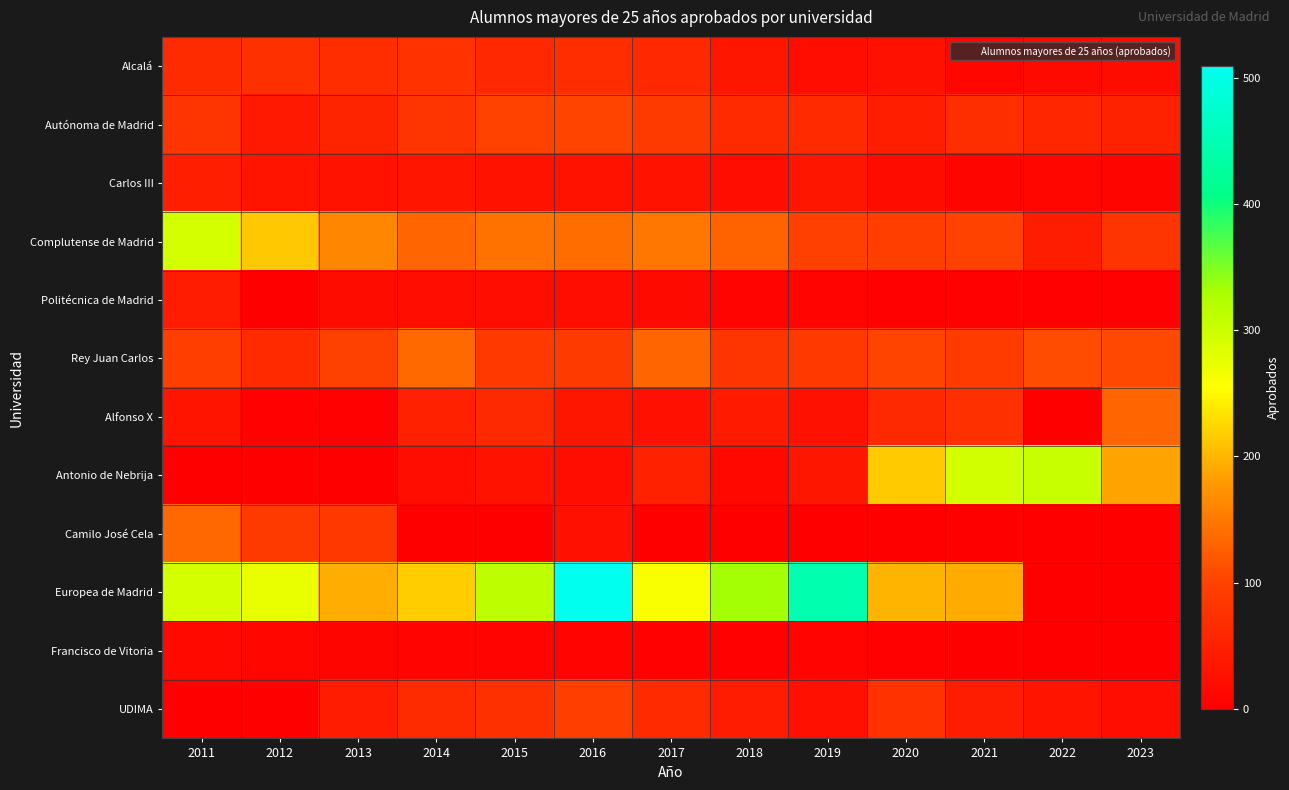

Reading right to left, list all the values displayed in this chart.

Alcalá: 2023=18	2022=17	2021=11	2020=26	2019=23	2018=35	2017=61	2016=69	2015=61	2014=77	2013=69	2012=72	2011=66
Autónoma de Madrid: 2023=52	2022=58	2021=71	2020=46	2019=65	2018=65	2017=89	2016=103	2015=101	2014=81	2013=54	2012=39	2011=80
Carlos III: 2023=8	2022=10	2021=9	2020=19	2019=34	2018=21	2017=28	2016=29	2015=28	2014=33	2013=29	2012=30	2011=46
Complutense de Madrid: 2023=81	2022=44	2021=101	2020=95	2019=97	2018=130	2017=149	2016=139	2015=144	2014=133	2013=163	2012=214	2011=293
Politécnica de Madrid: 2023=2	2022=5	2021=2	2020=4	2019=7	2018=6	2017=16	2016=22	2015=20	2014=21	2013=18	2012=0	2011=42
Rey Juan Carlos: 2023=107	2022=111	2021=91	2020=103	2019=87	2018=81	2017=132	2016=89	2015=86	2014=136	2013=99	2012=64	2011=94
Alfonso X: 2023=133	2022=0	2021=73	2020=62	2019=27	2018=41	2017=25	2016=35	2015=62	2014=50	2013=3	2012=5	2011=30
Antonio de Nebrija: 2023=186	2022=304	2021=295	2020=216	2019=35	2018=12	2017=51	2016=22	2015=28	2014=21	2013=0	2012=0	2011=0
Camilo José Cela: 2023=0	2022=0	2021=0	2020=0	2019=0	2018=0	2017=0	2016=25	2015=0	2014=0	2013=84	2012=89	2011=135
Europea de Madrid: 2023=0	2022=0	2021=191	2020=199	2019=444	2018=334	2017=260	2016=509	2015=314	2014=218	2013=193	2012=274	2011=294
Francisco de Vitoria: 2023=0	2022=0	2021=0	2020=3	2019=7	2018=4	2017=5	2016=6	2015=6	2014=6	2013=9	2012=11	2011=14
UDIMA: 2023=22	2022=30	2021=44	2020=76	2019=24	2018=43	2017=64	2016=94	2015=72	2014=66	2013=42	2012=0	2011=0